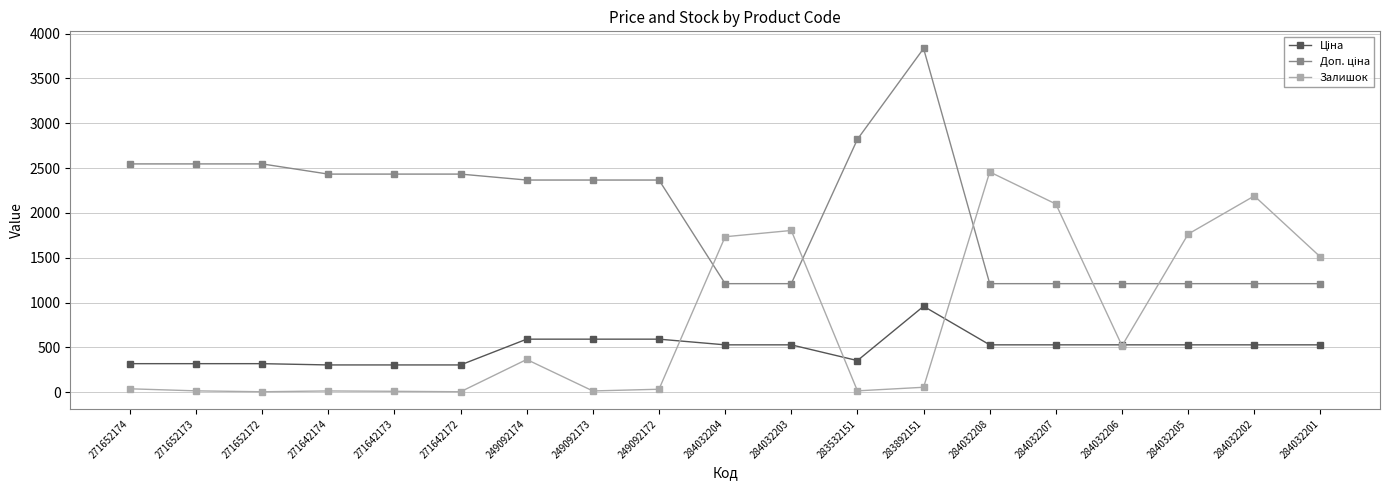

At which category is the sum across all series the highest?

283892151